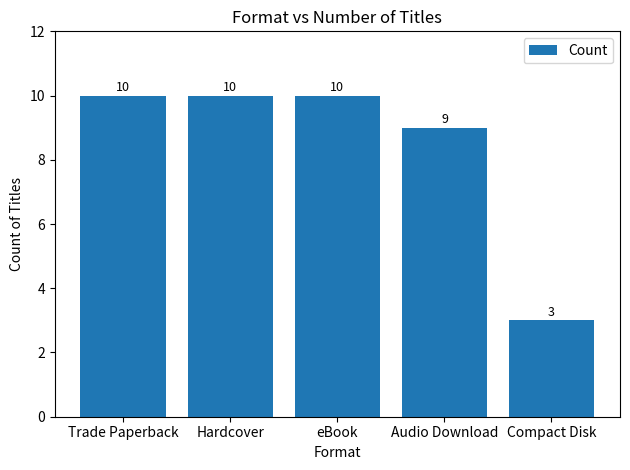

Is it true that the value at eBook is 4?

False